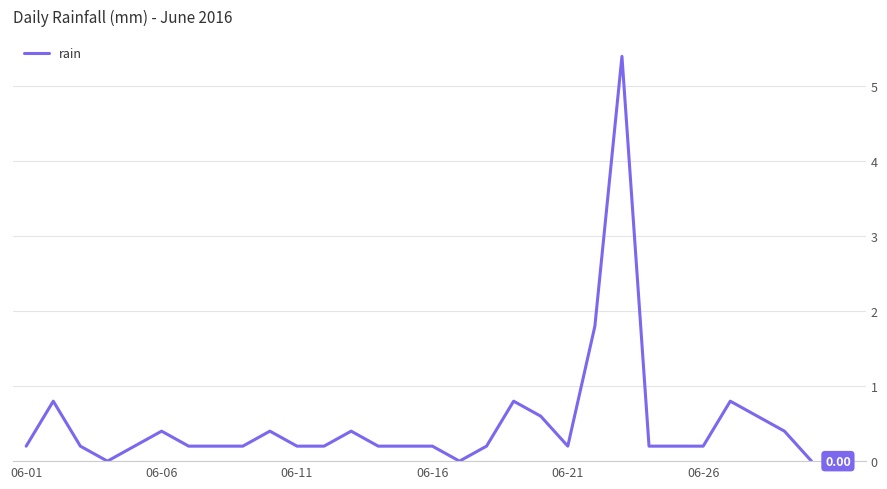

What is the difference between the maximum and minimum values?

5.4